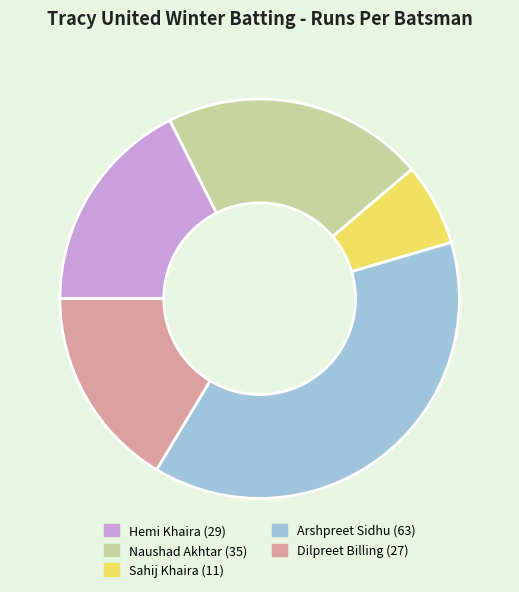

Is there a majority slice in this chart?

No